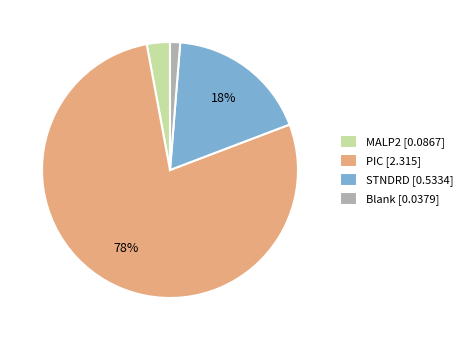

Does PIC account for over 50% of the chart?

Yes